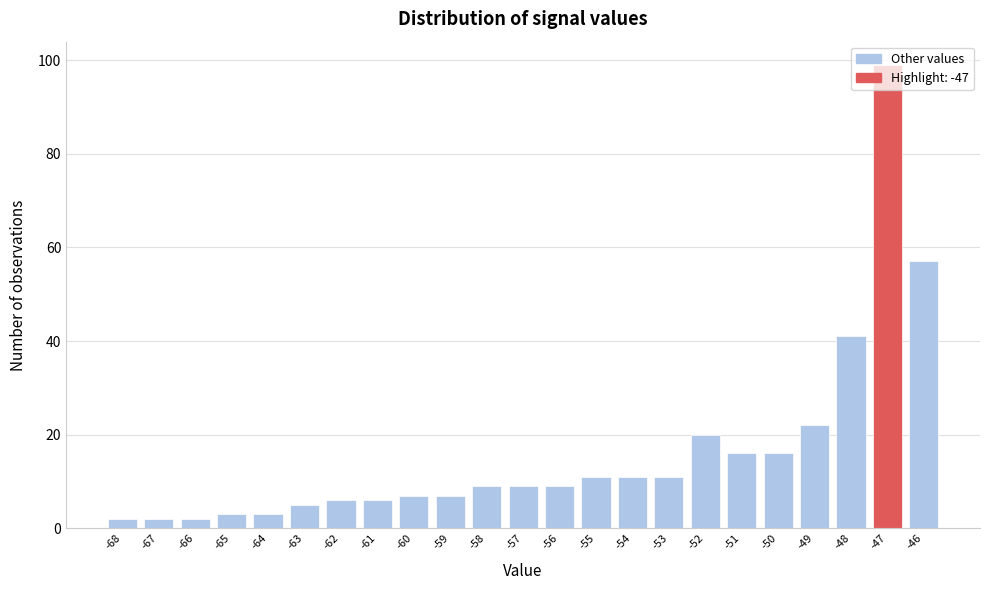

What is the height of the bar covering -55.5 to -54.5 on the x-axis? The values are not printed on the chart, so give them approximately, as read against the axis.

12